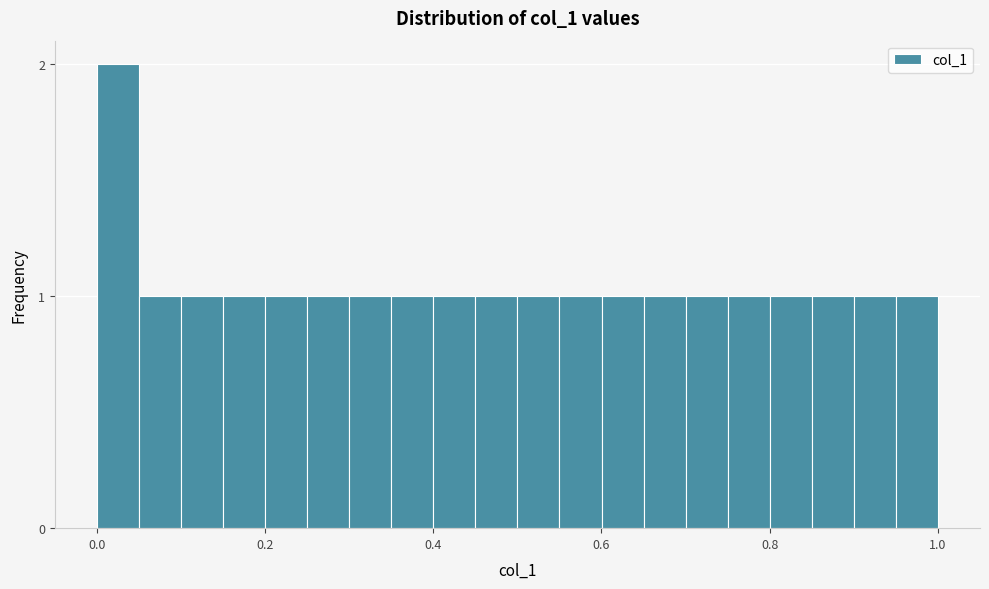

Around what value on the x-axis is the tallest bar? Give the approximate position of its centre, as read against the axis.

0.02